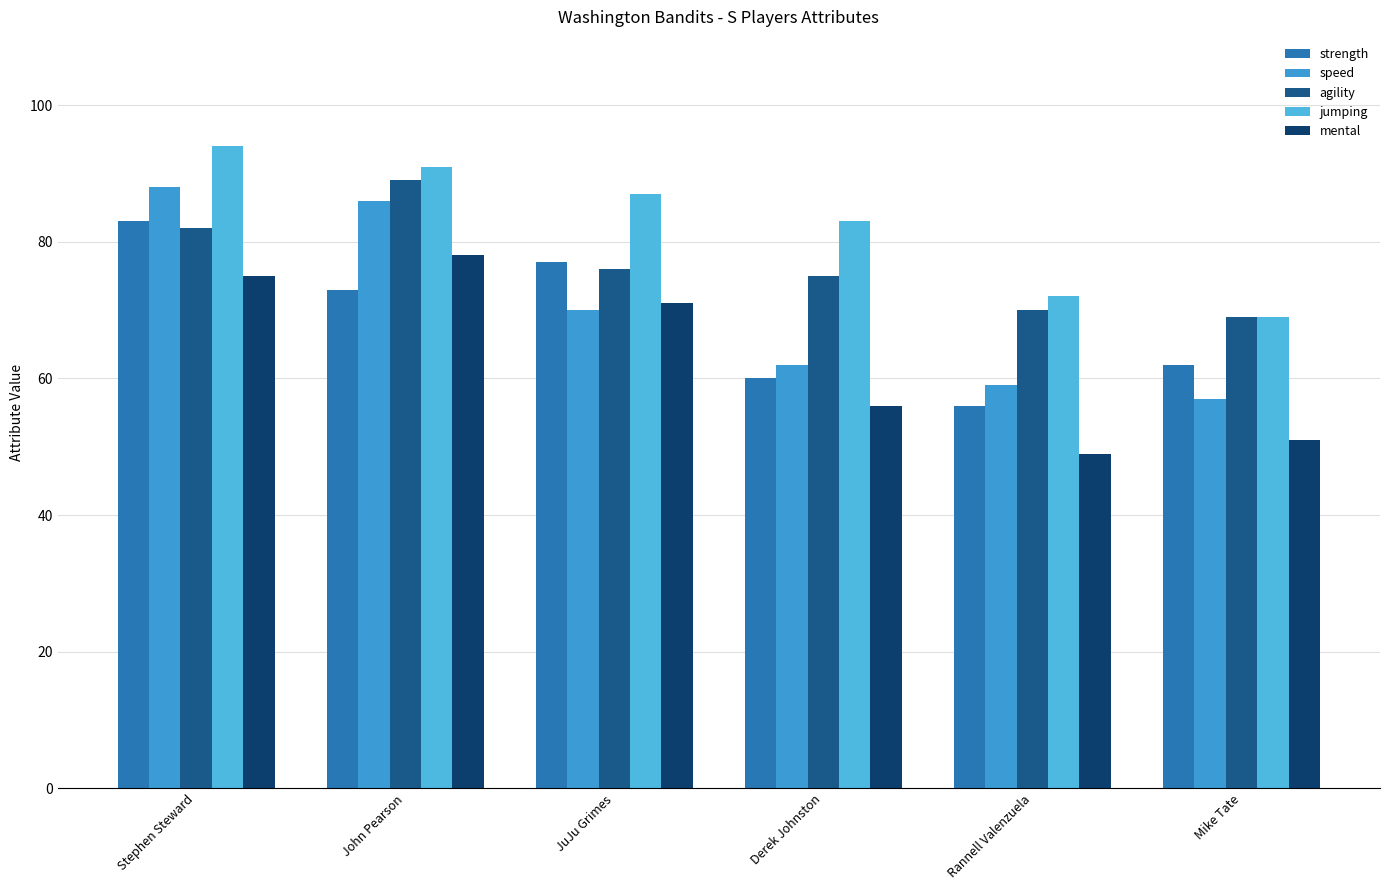

Which has a higher value, John Pearson or Rannell Valenzuela?

John Pearson